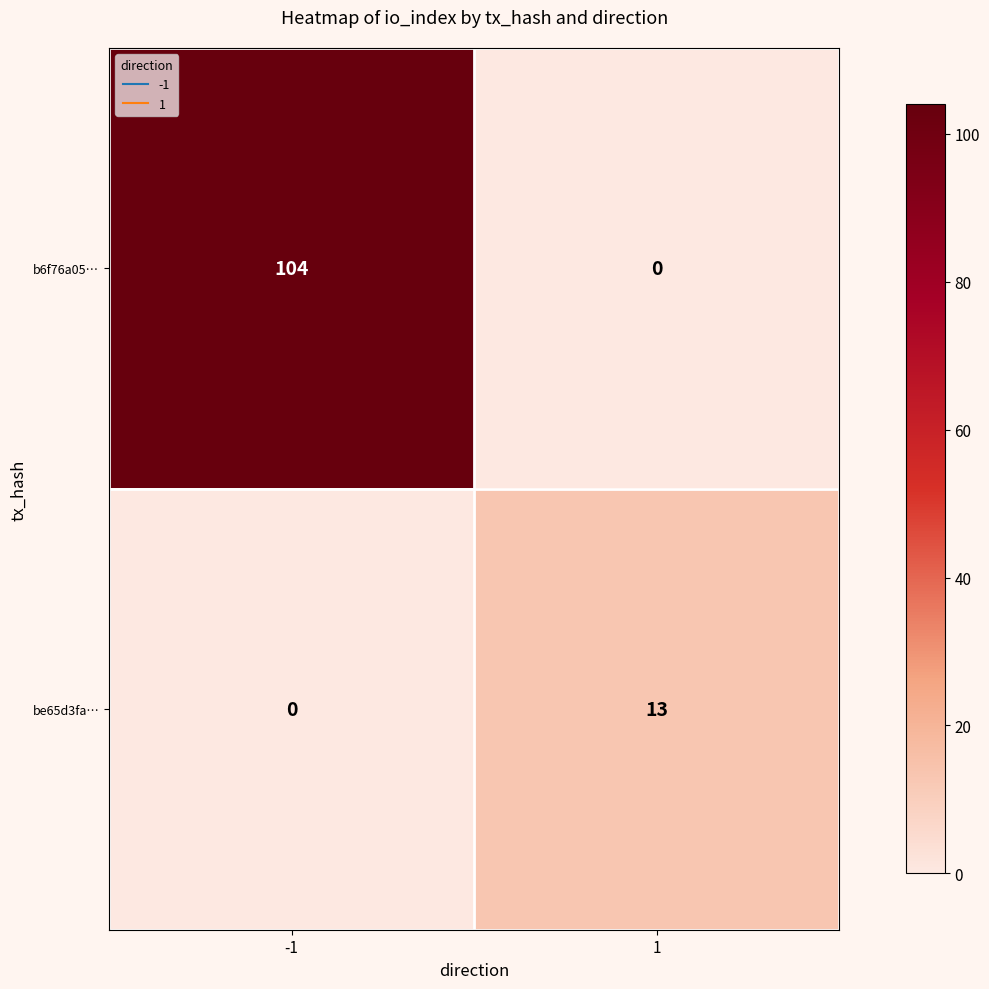

What is the total value across all series at 1?

13